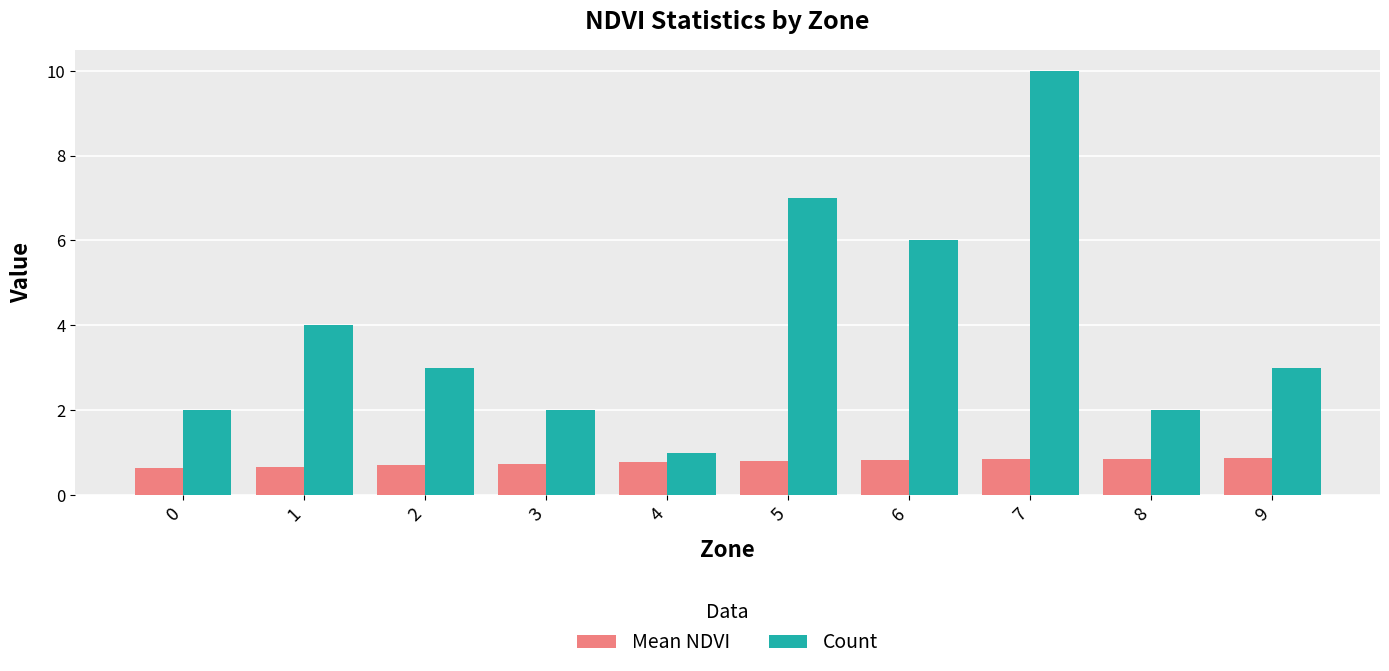

What is the spread (max minus min) of values at 8?

1.1